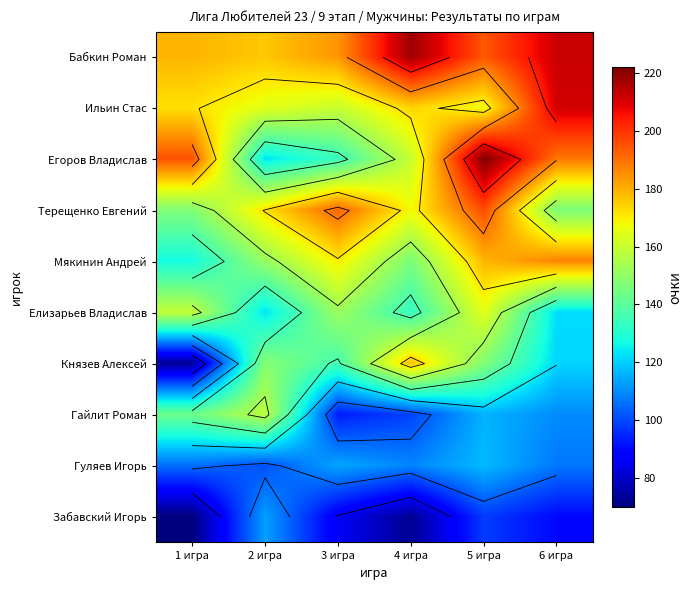

At which category is the sum across all series the highest?

5 игра